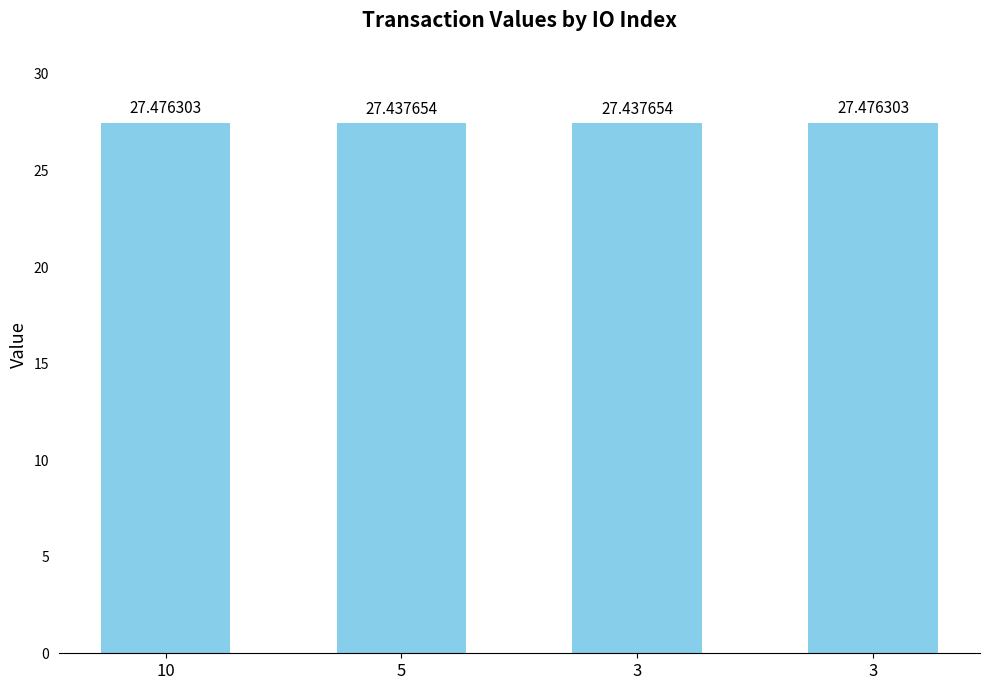

How many categories are shown in the chart?

4